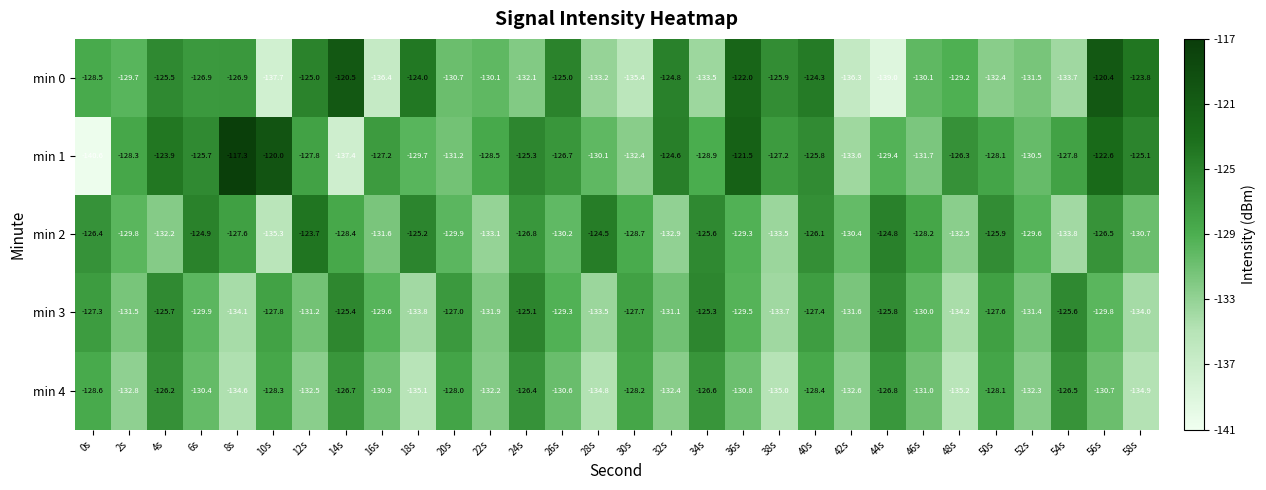

What is the difference between the min 3 values at 2s and 44s?

5.7